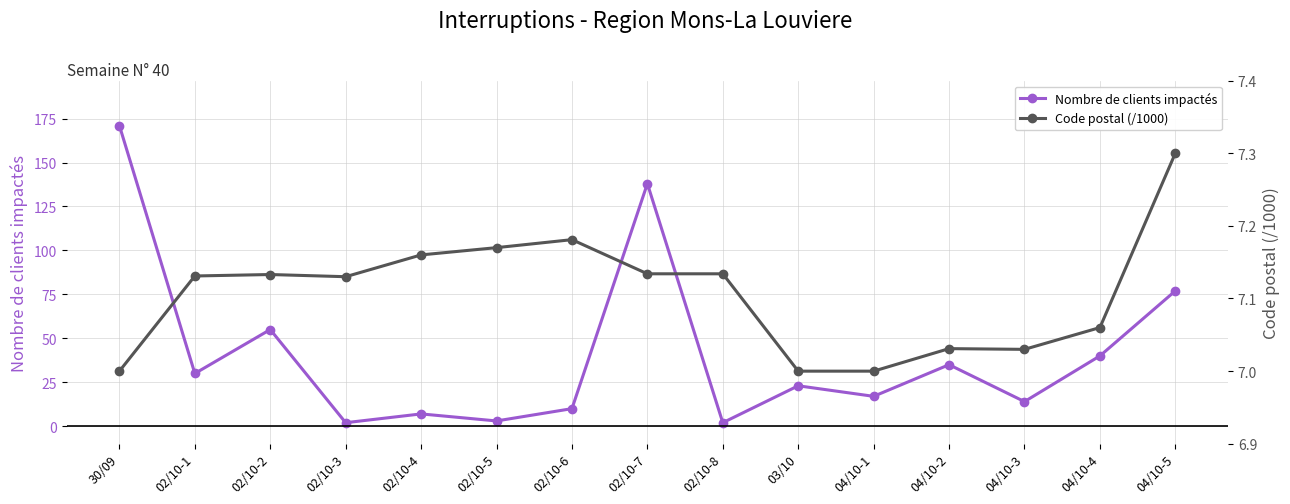

What is the value of the Nombre de clients impactés point at the 4th from the left?

2